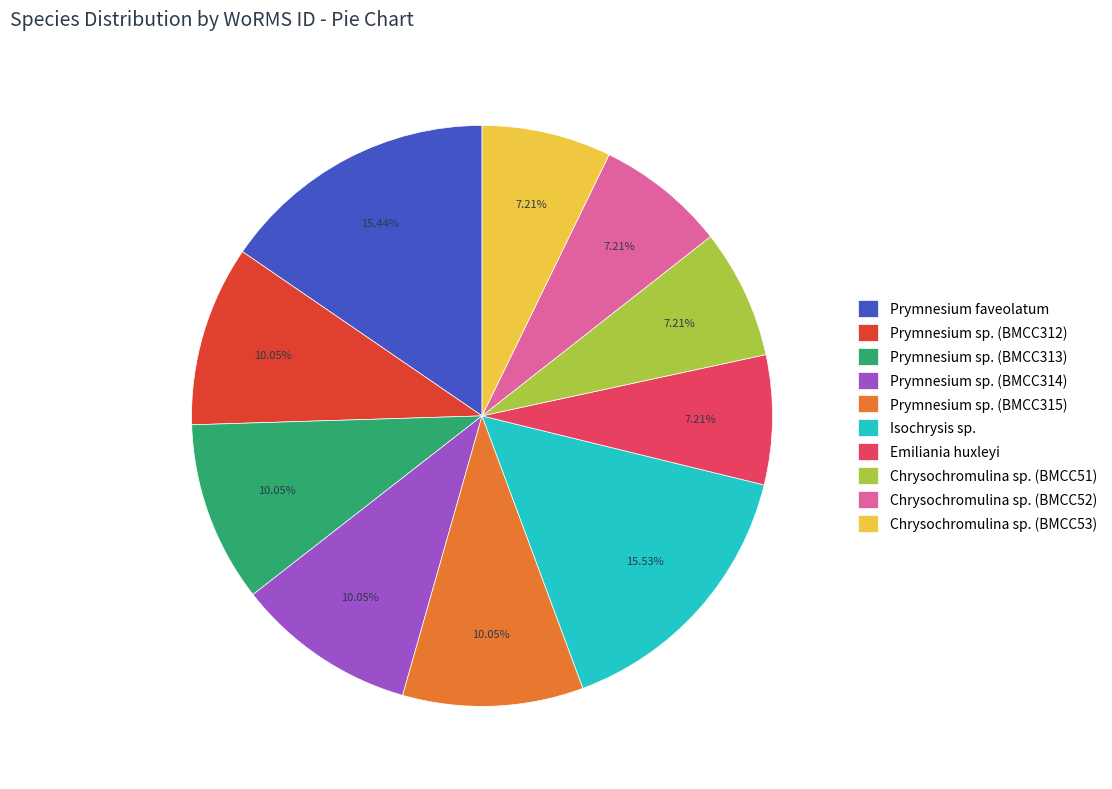

True or false: Prymnesium sp. (BMCC315) accounts for 10% of the total.

True